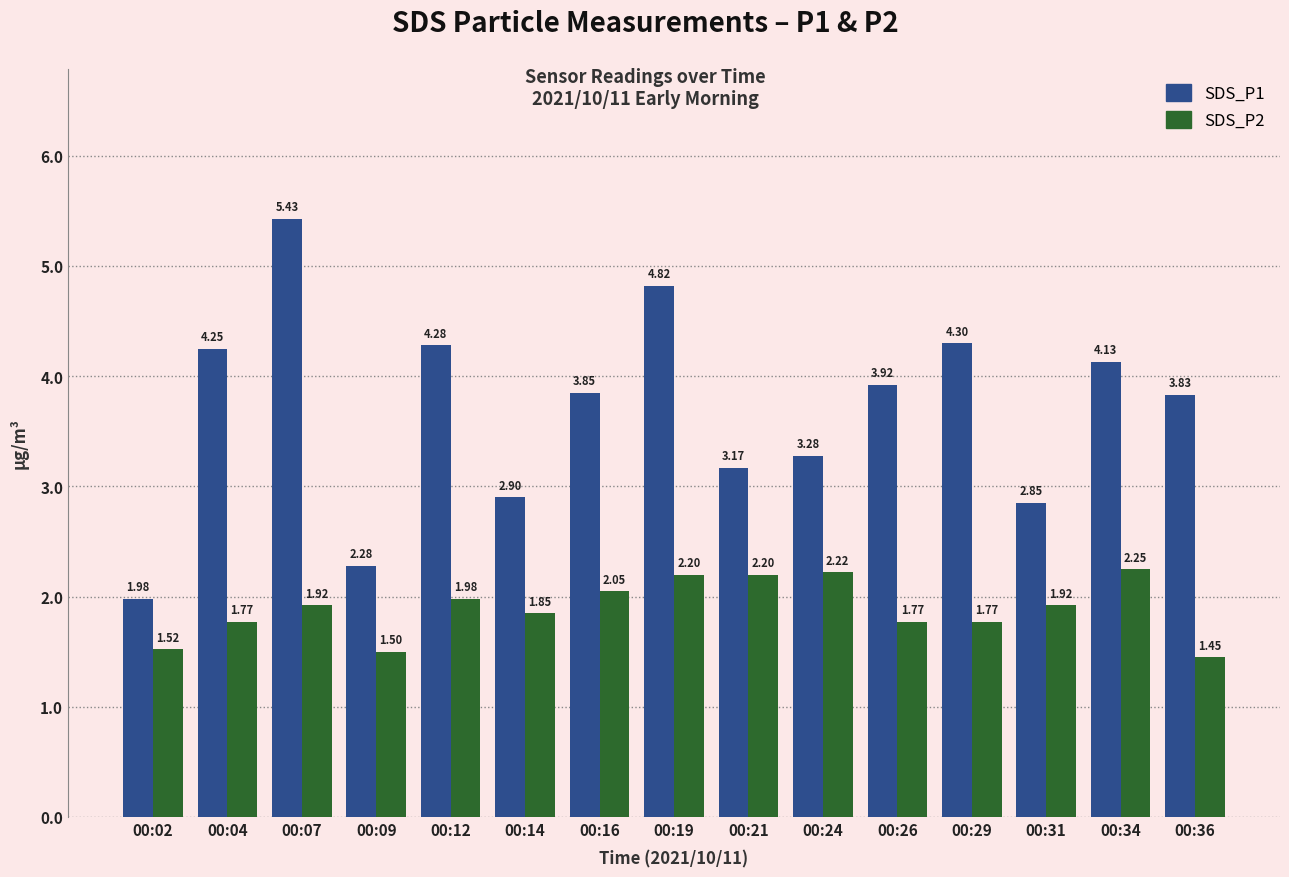

Rank the series by their average value, from lowest to highest.

SDS_P2, SDS_P1